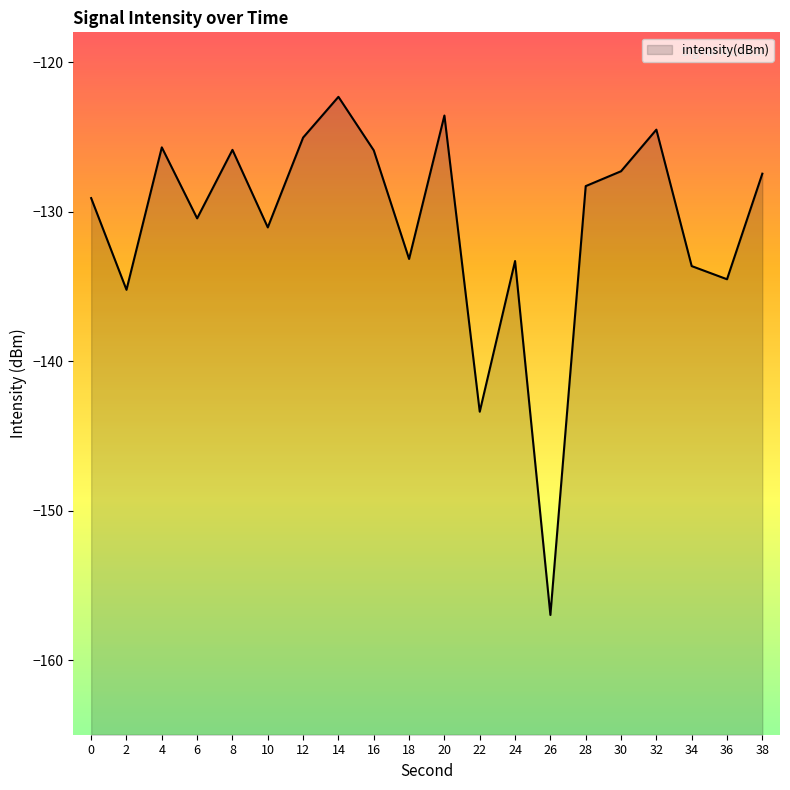

How many data points are above -128?

9